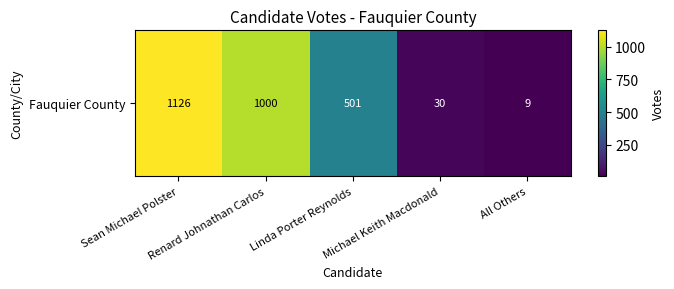

What is the minimum value shown in the chart?

9